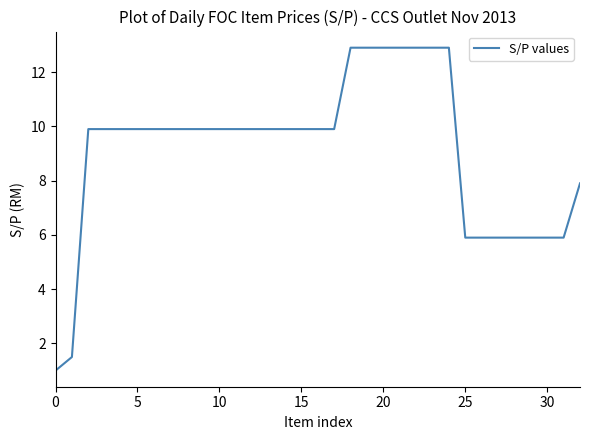

What is the difference between the maximum and minimum values?

11.9